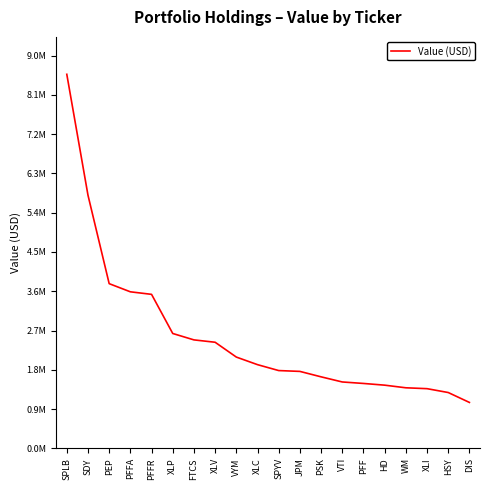

Does the chart have visible grid lines?

No